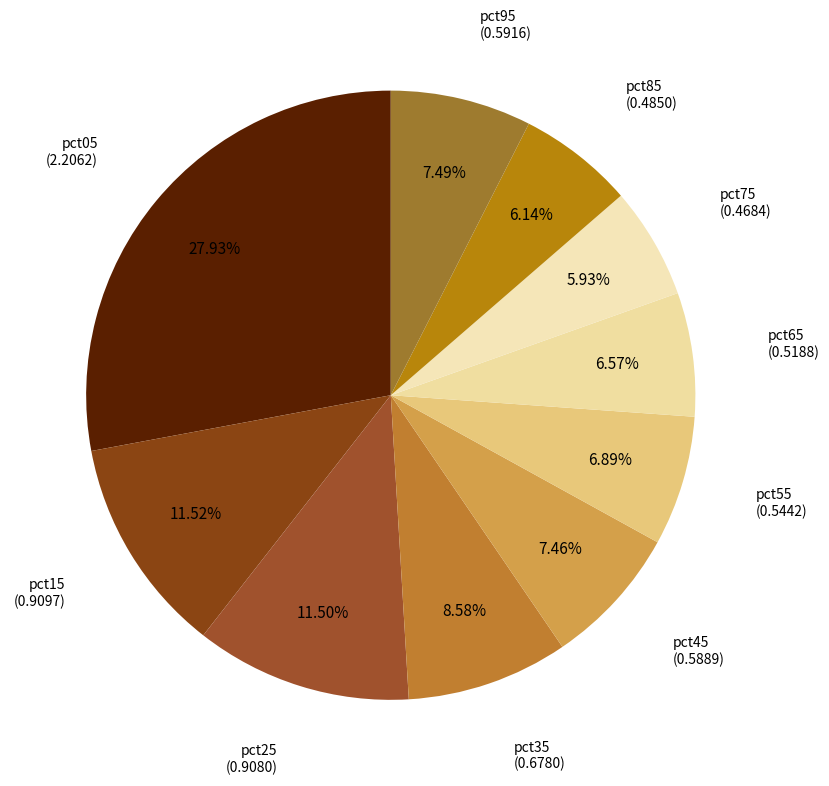

Does any single category account for the majority?

No